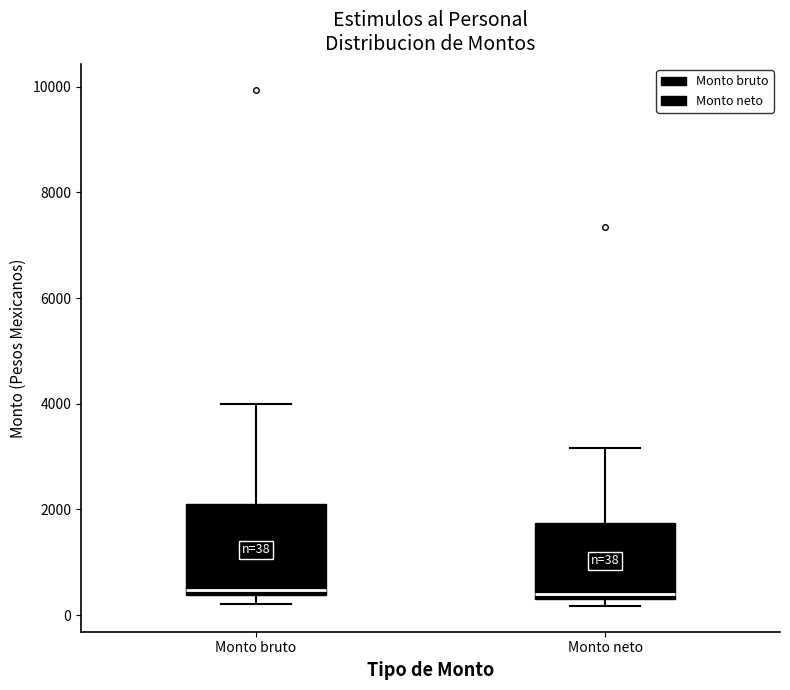

Which box is the tallest, from its lower edge to its upper edge?

Monto bruto